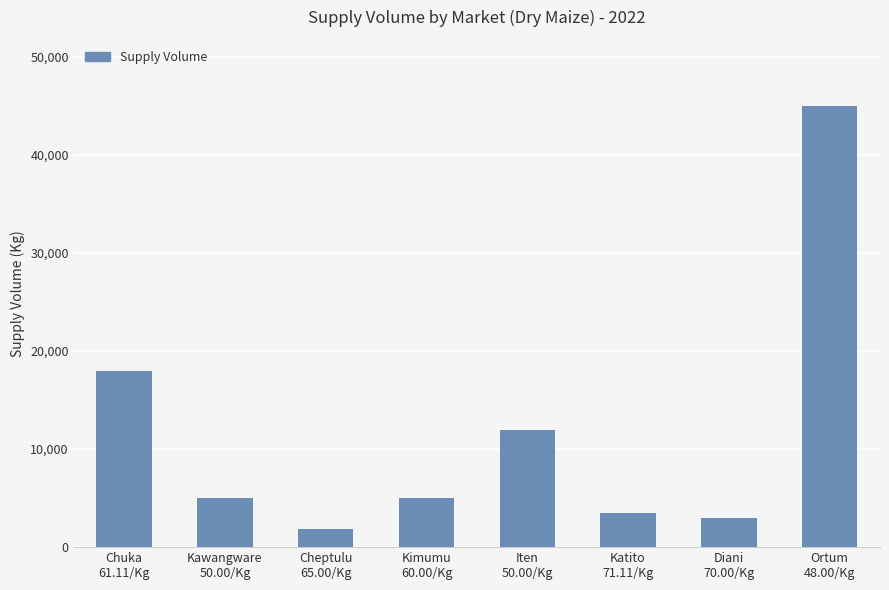

What is the smallest value displayed?

1900